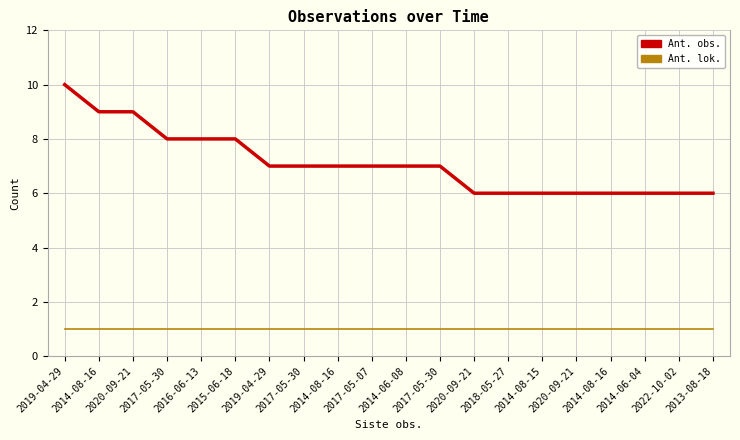

Reading right to left, transcribe all the data shown in this chart.

Ant. obs.: 6	6	6	6	6	6	6	6	7	7	7	7	7	7	8	8	8	9	9	10
Ant. lok.: 1	1	1	1	1	1	1	1	1	1	1	1	1	1	1	1	1	1	1	1